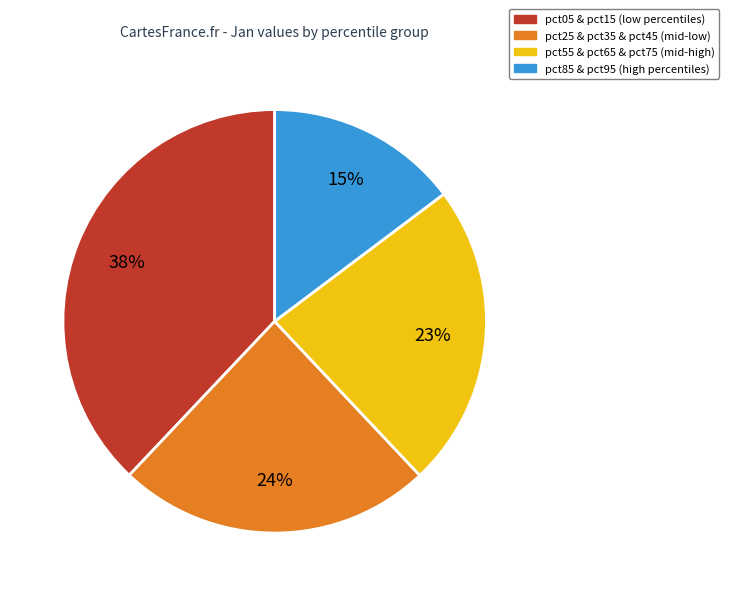

Is there any slice that represents more than half of the pie?

No